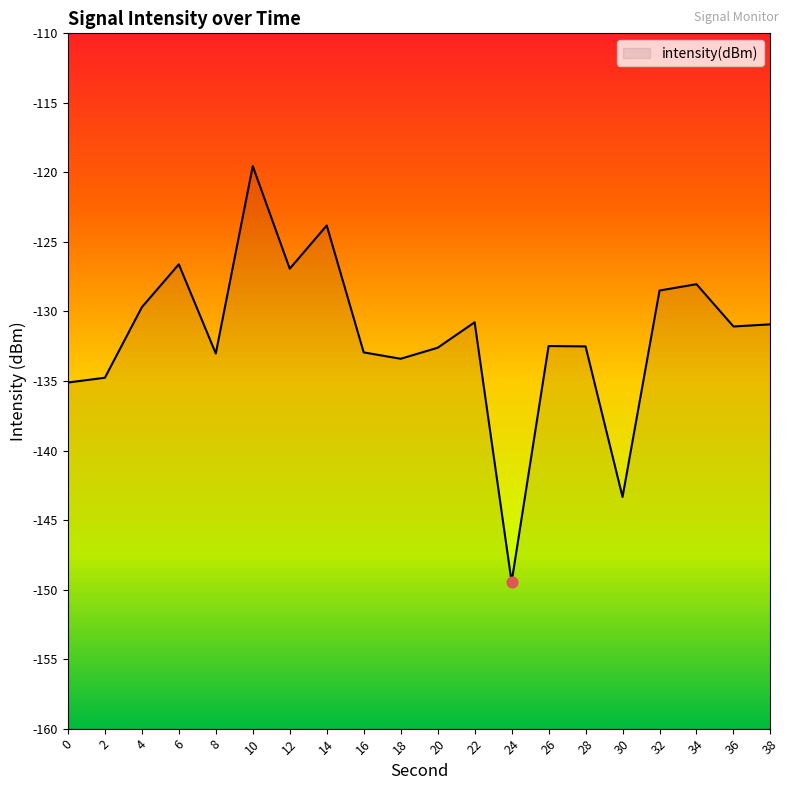

What is the change in value from 10 to 24?

-29.9